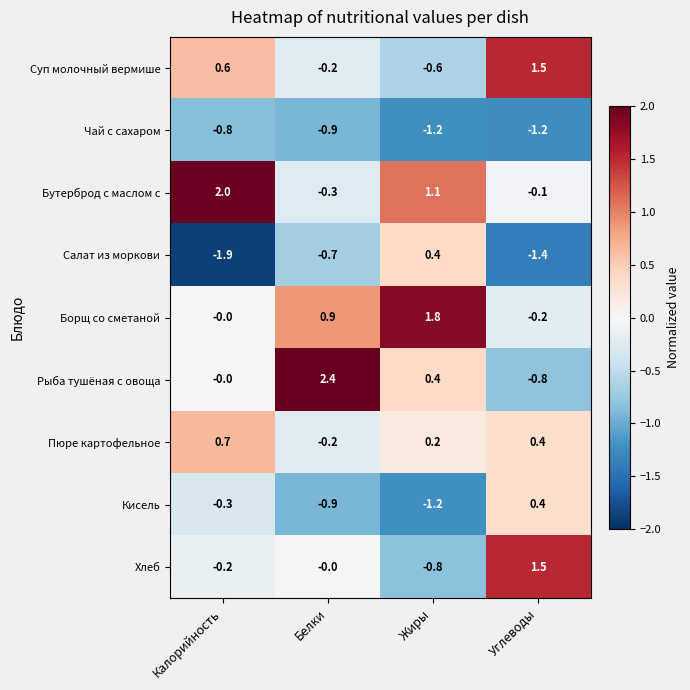

What is the difference between the Рыба тушёная с овоща values at Жиры and Углеводы?

1.2